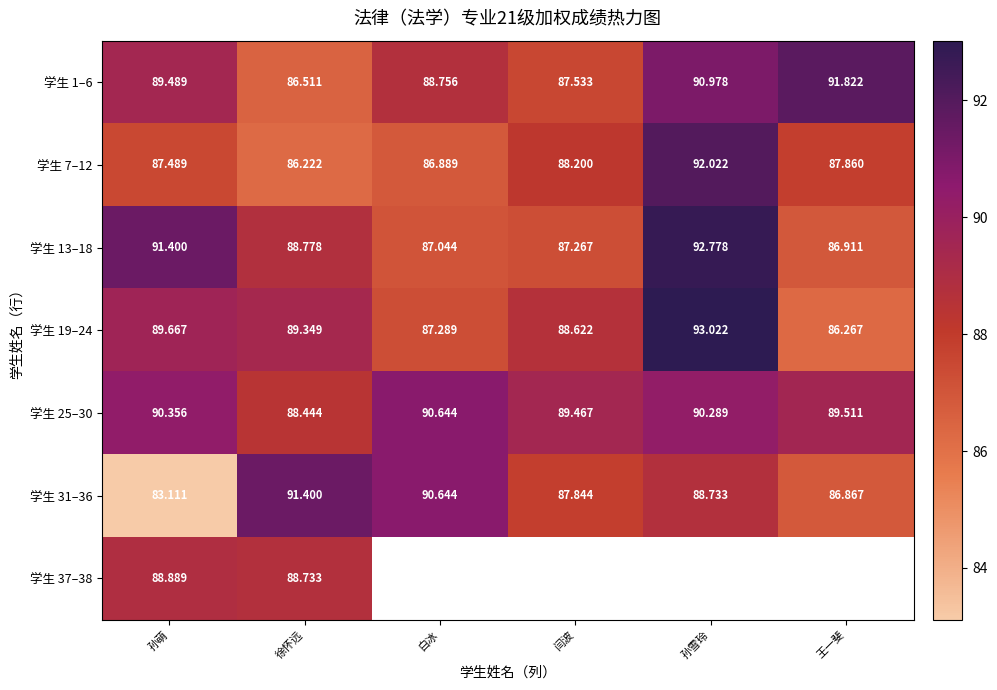

What is the approximate value of 学生 1–6 at 孙萌?

89.5